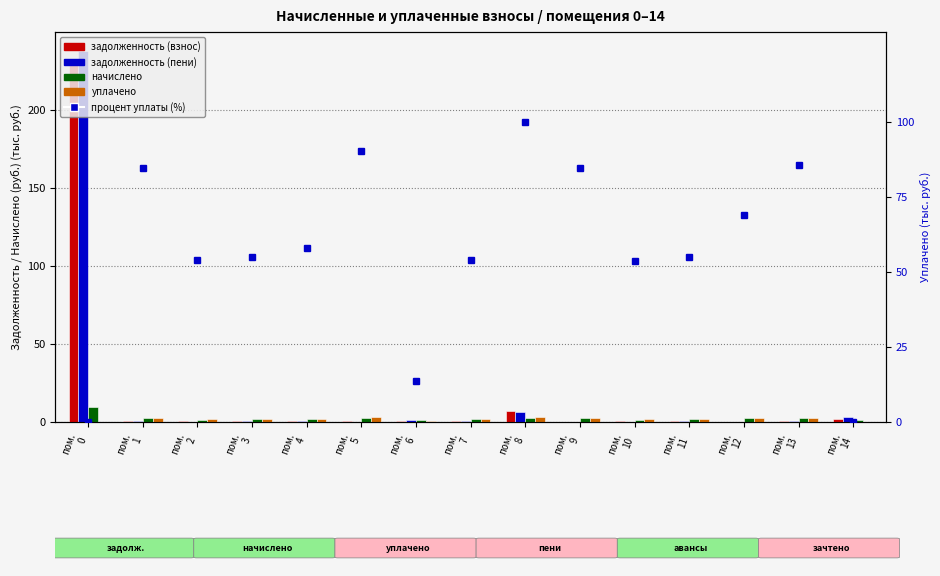

How many data points in процент уплаты (%) are less than 54?

4